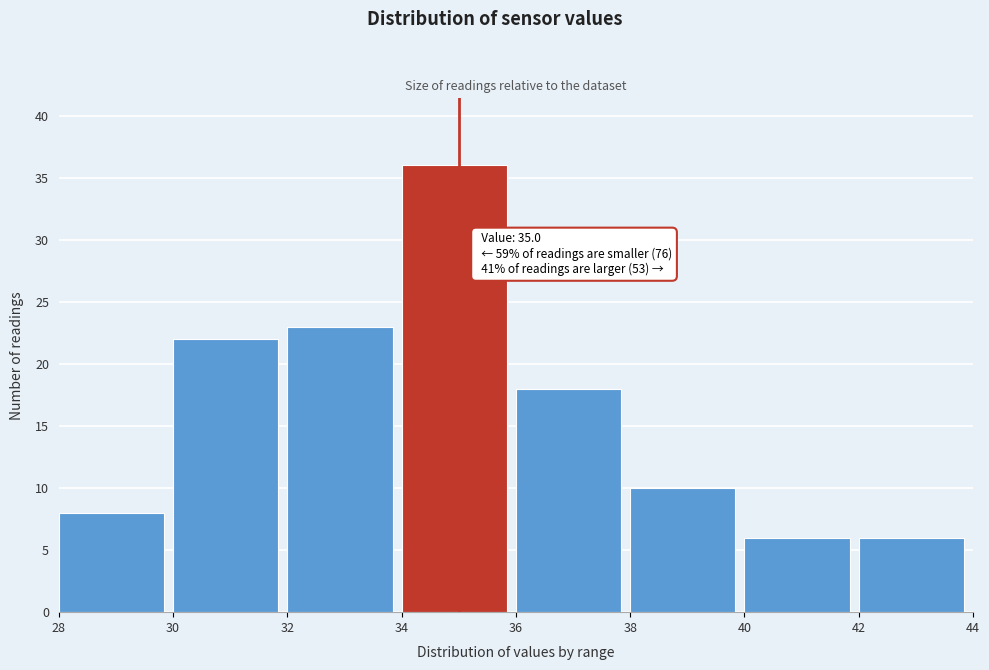

Over which range of the x-axis is the bar tallest?

34 to 36